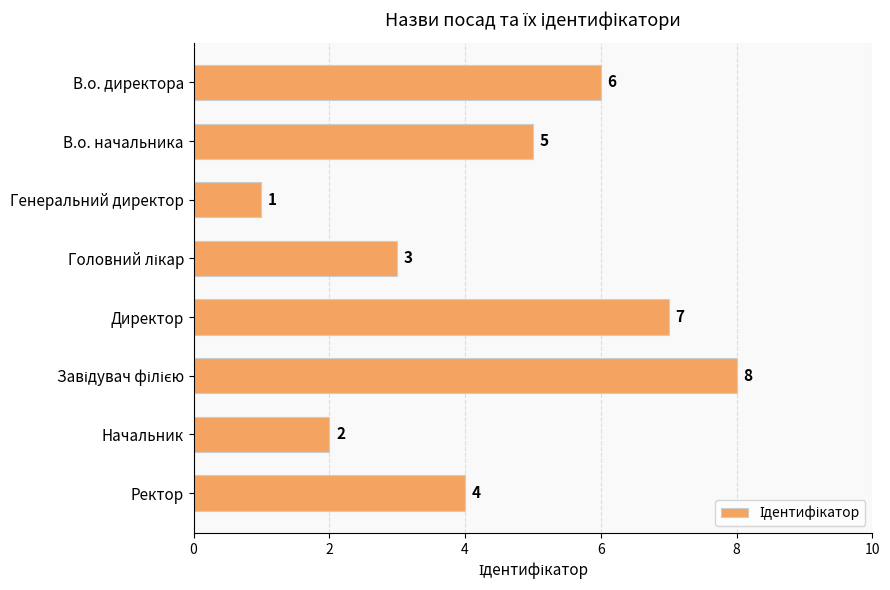

What is the change in value from В.о. директора to Директор?

+1